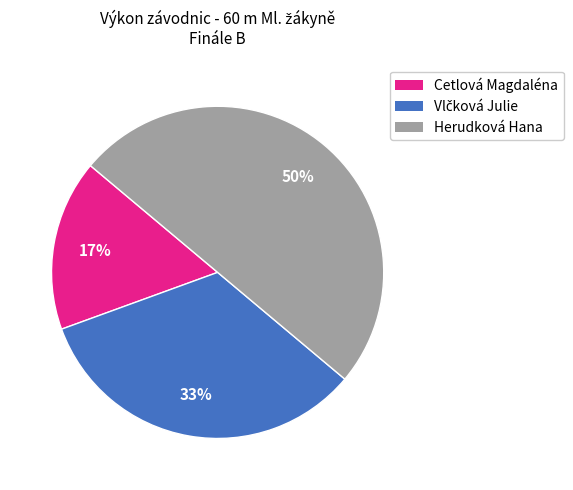

Is Cetlová Magdaléna the majority of the pie?

No